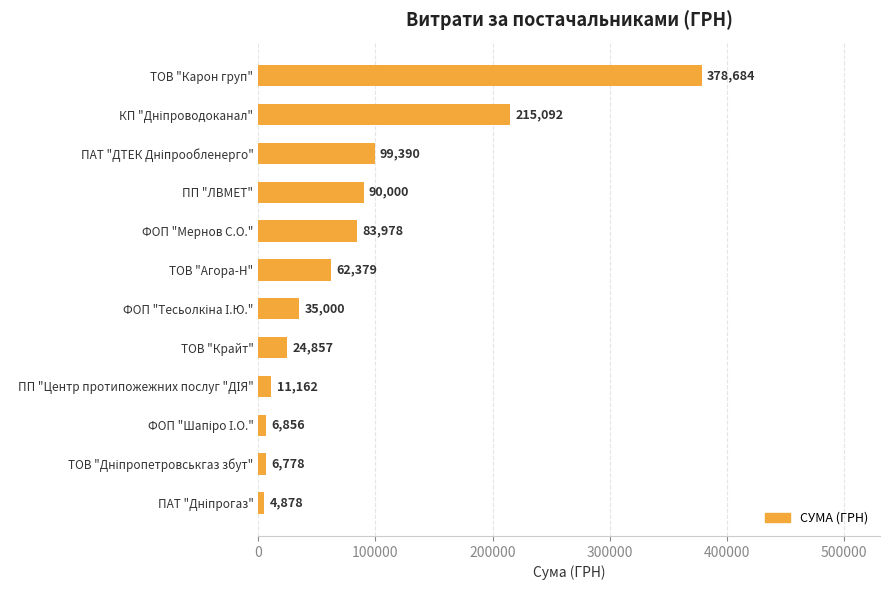

Does the chart contain stacked bars?

No